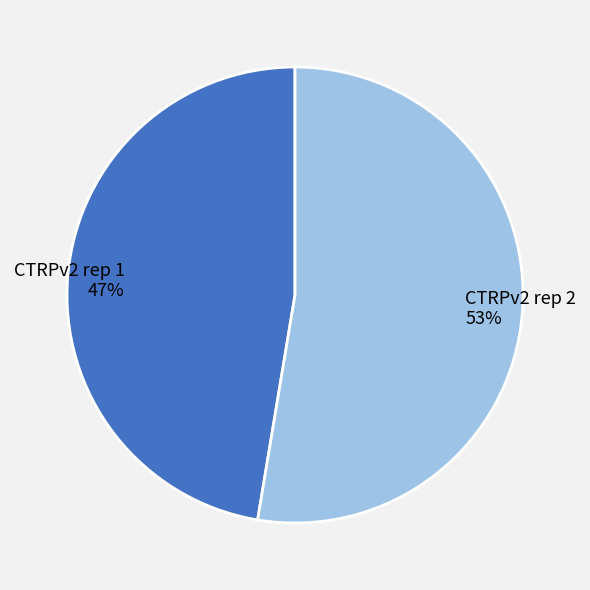

What is the smallest slice in the pie chart?

CTRPv2 rep 1